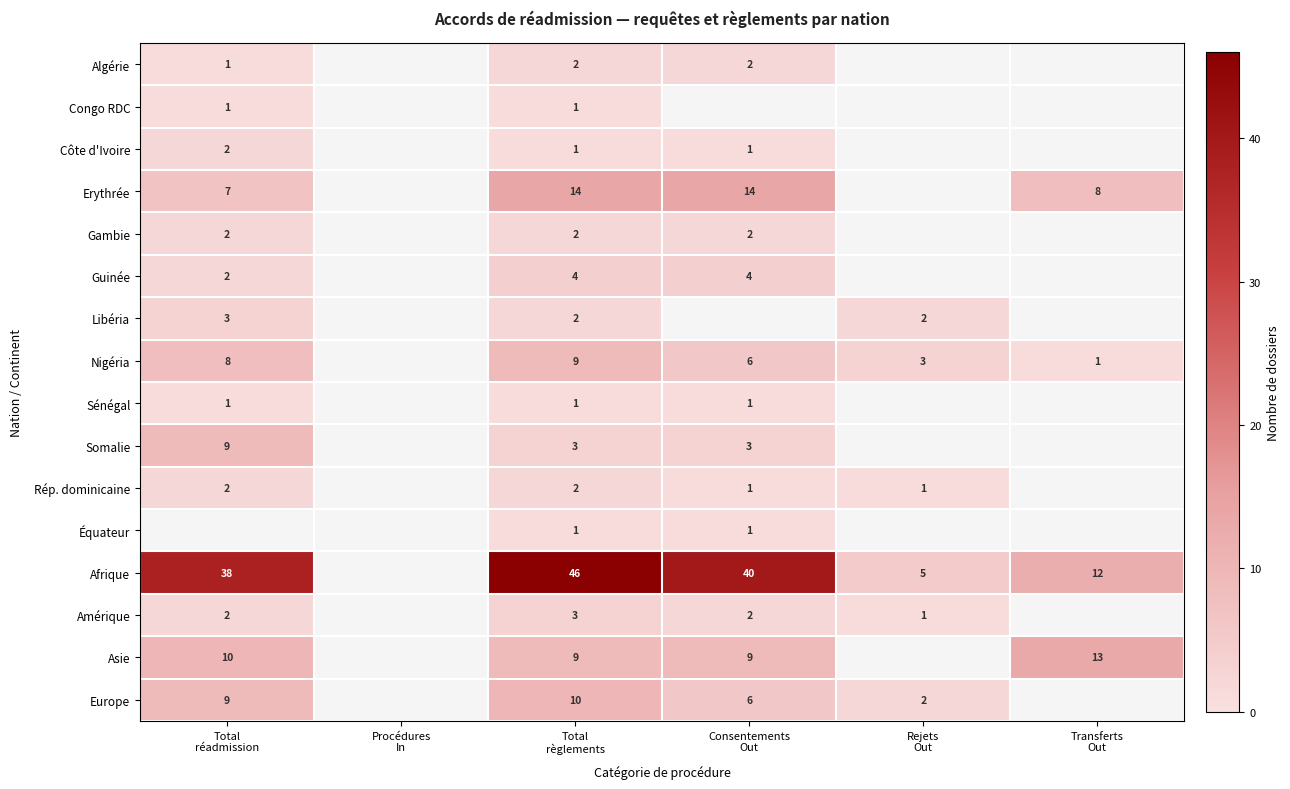

What is the sum of all Europe values?

27